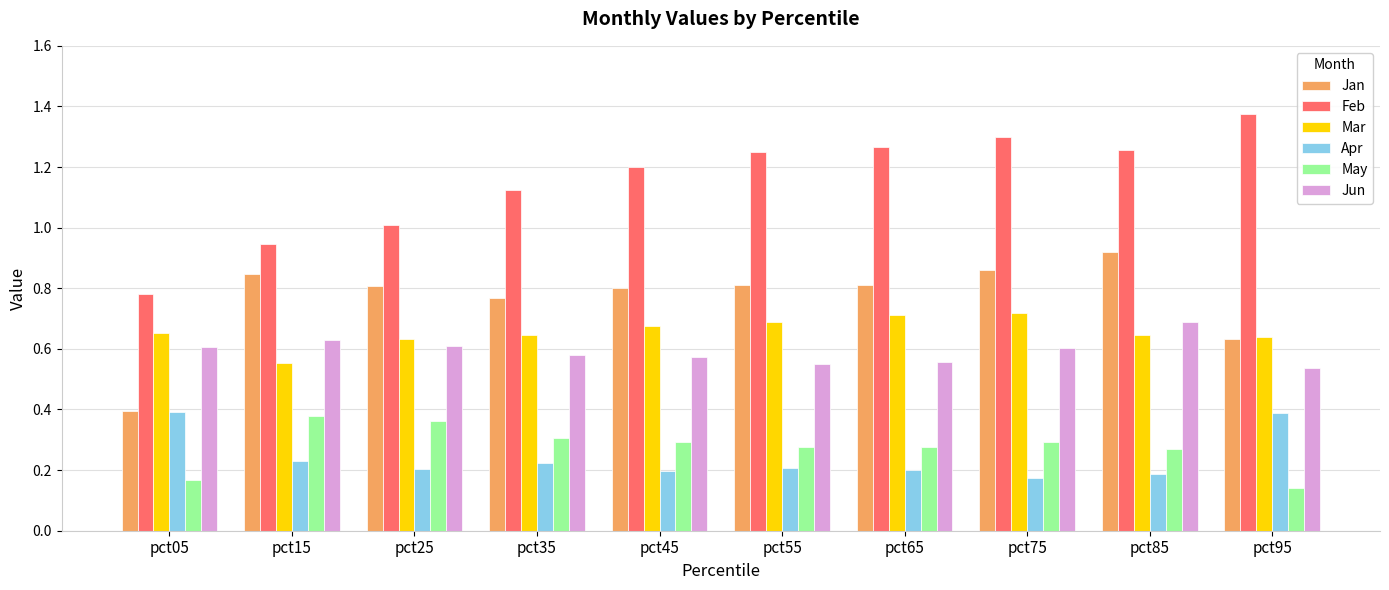

Is it true that May equals 0.4 at pct25?

True